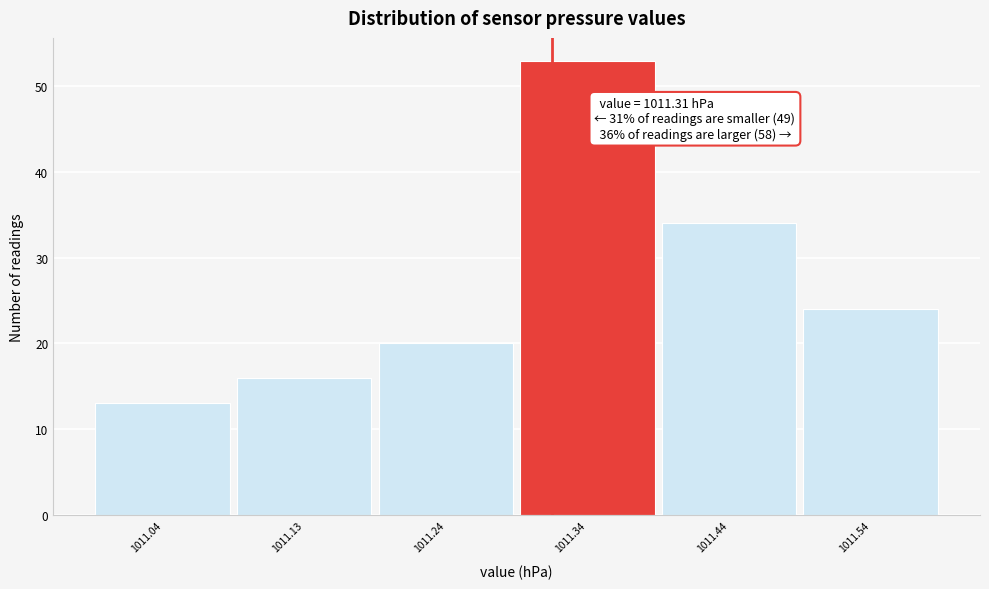

Over which range of the x-axis is the bar tallest?

1011.285 to 1011.385